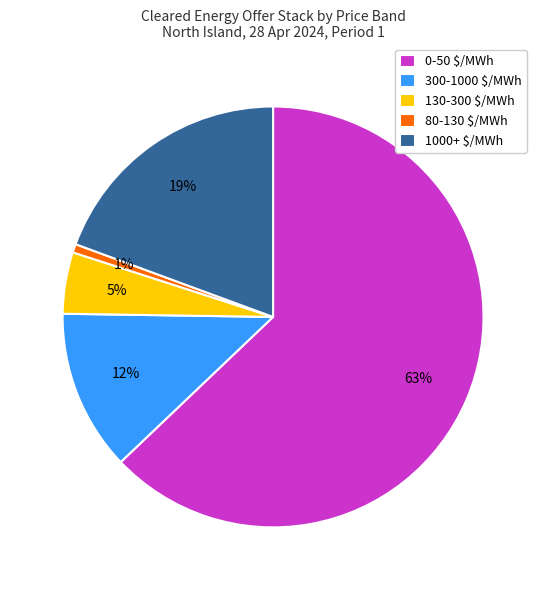

Does any single category account for the majority?

Yes